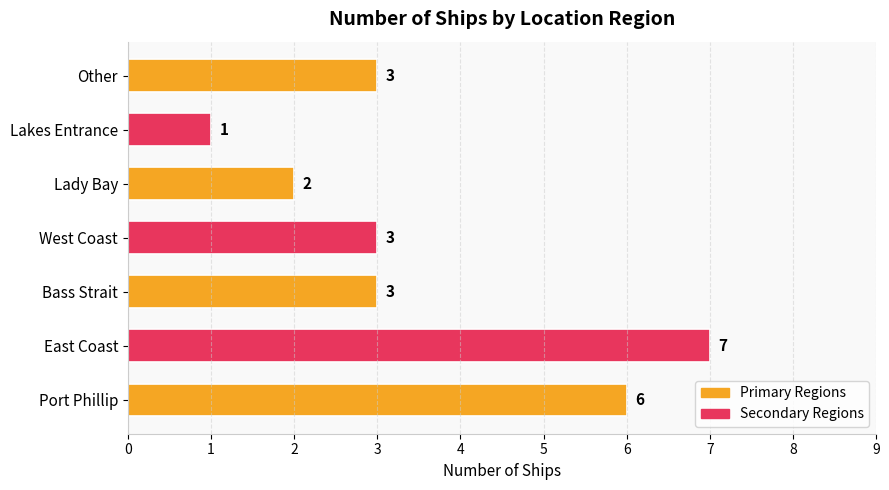

True or false: the data shows 8 at Port Phillip.

False